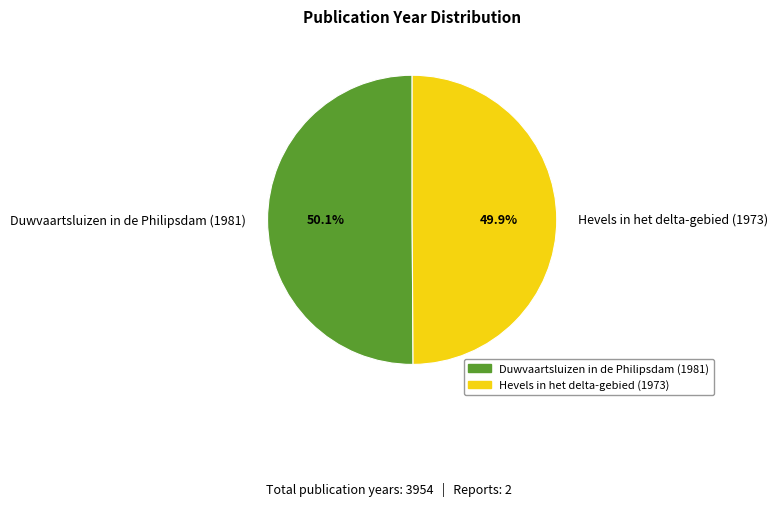

Does any single category account for the majority?

Yes